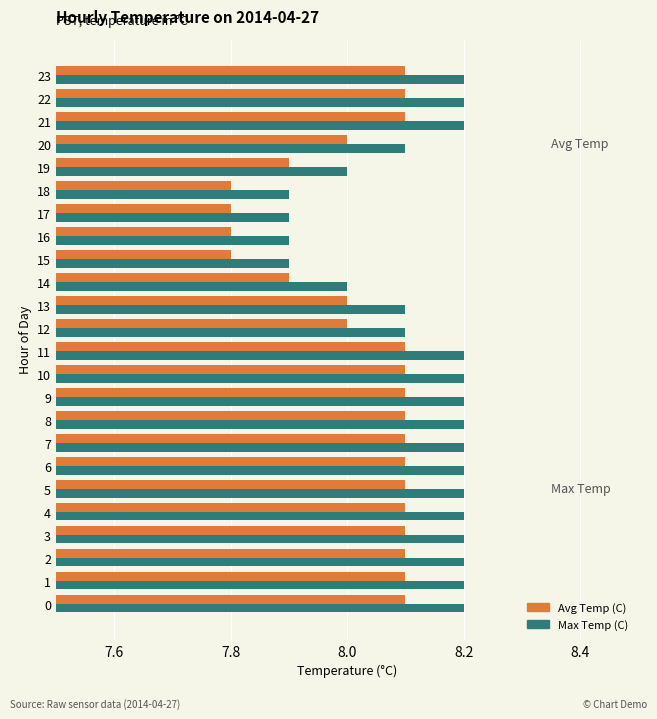

List the series in order of their peak value, highest first.

Max Temp (C), Avg Temp (C)